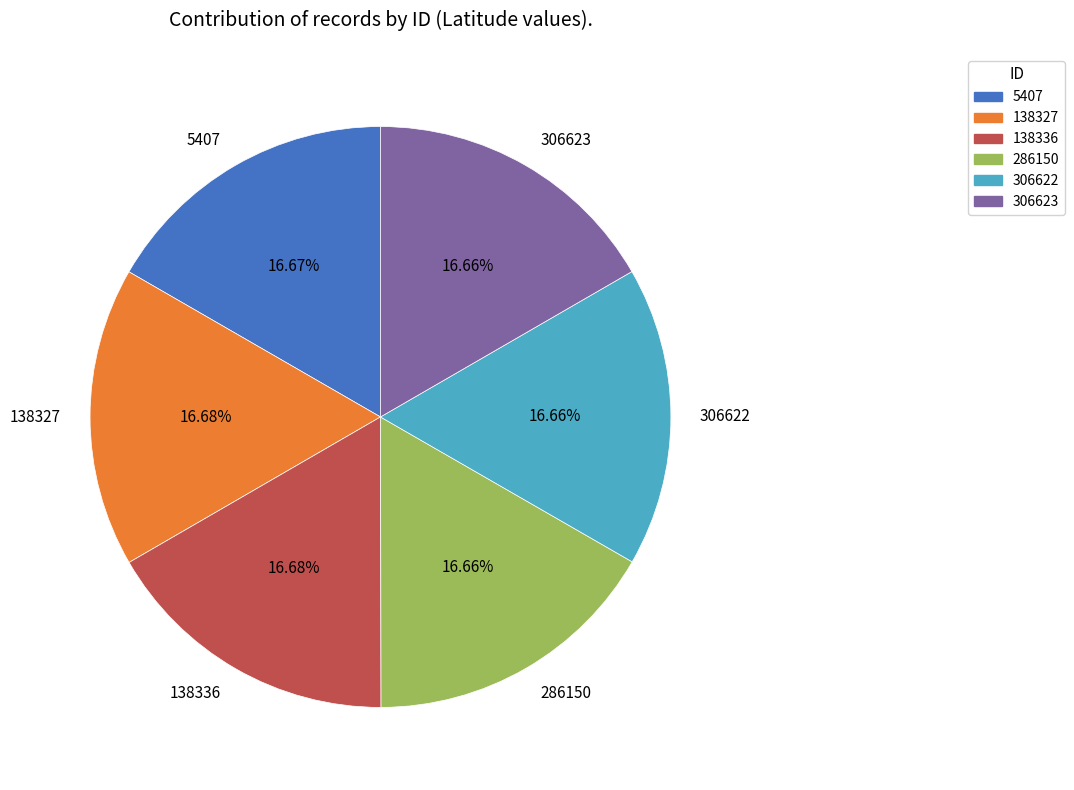

Approximately how many times larger is the value at 5407 compared to 286150?

1.0